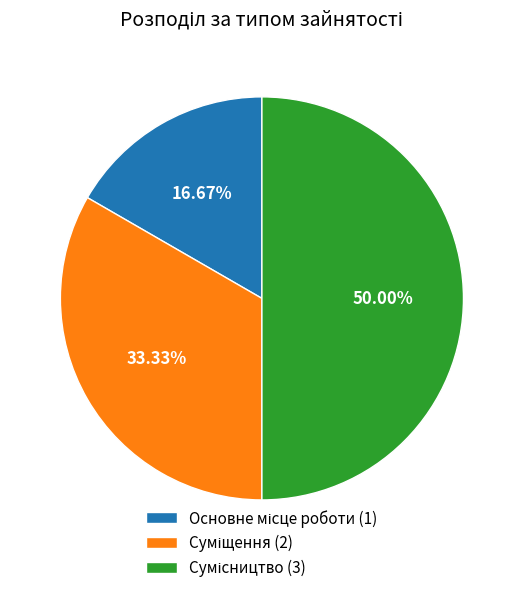

Rank the categories by value from lowest to highest.

Основне місце роботи, Суміщення, Сумісництво